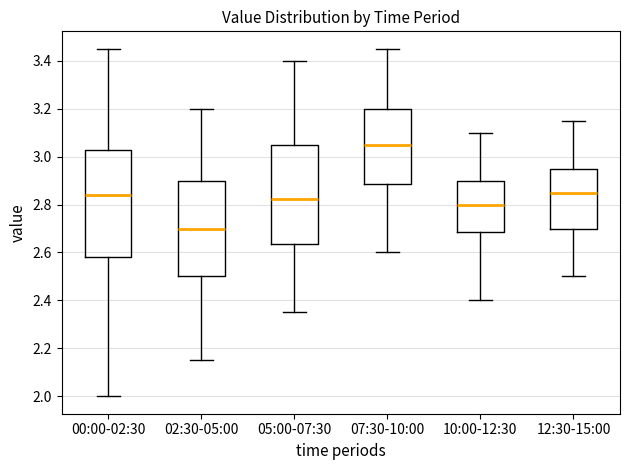

Reading left to right, read every box against the y-axis: the position of its median line, the range the box covers, and the ends of its whiskers. The values are not printed on the chart, so give them approximately, as read against the axis.

00:00-02:30: median 2.84, box 2.58 to 3.02, whiskers 2.00 to 3.46
02:30-05:00: median 2.70, box 2.50 to 2.90, whiskers 2.16 to 3.20
05:00-07:30: median 2.82, box 2.64 to 3.06, whiskers 2.36 to 3.40
07:30-10:00: median 3.06, box 2.88 to 3.20, whiskers 2.60 to 3.46
10:00-12:30: median 2.80, box 2.68 to 2.90, whiskers 2.40 to 3.10
12:30-15:00: median 2.86, box 2.70 to 2.96, whiskers 2.50 to 3.16